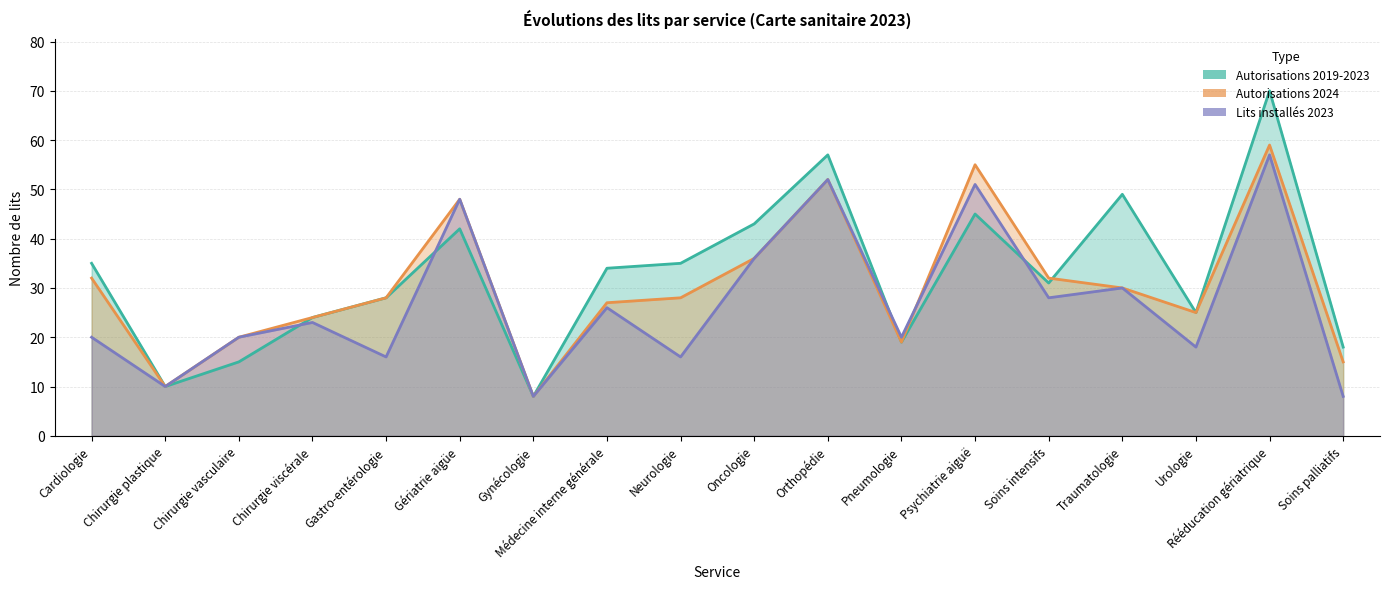

At which category does Autorisations 2019-2023 reach its first local peak?

Gériatrie aigüe